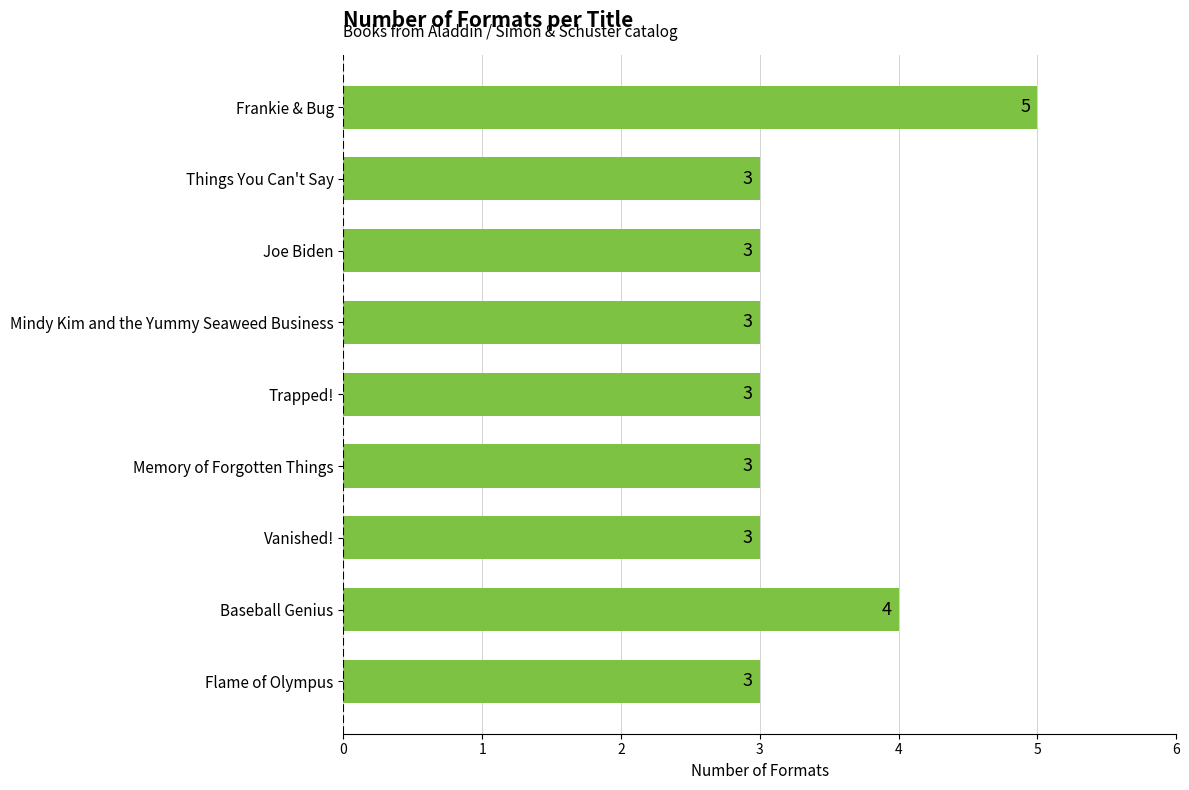

What is the maximum value shown in the chart?

5